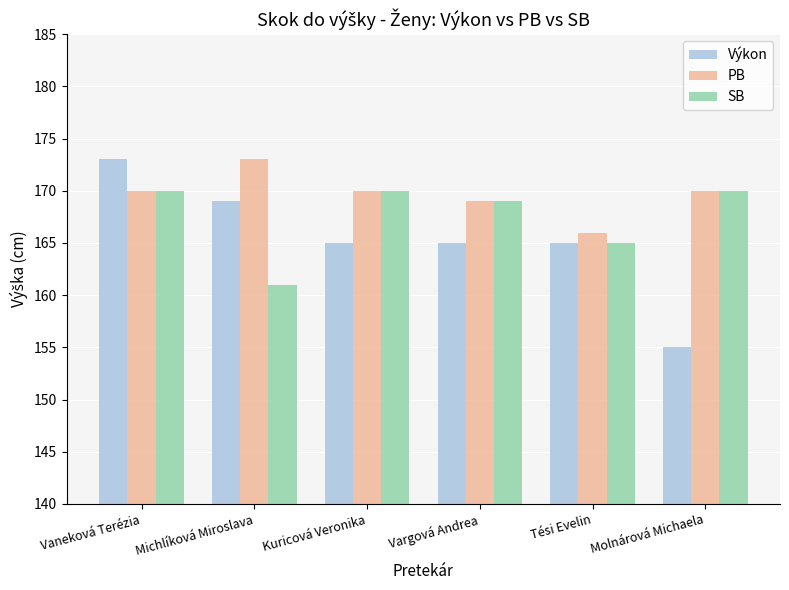

What are all the series names shown in the legend?

Výkon, PB, SB